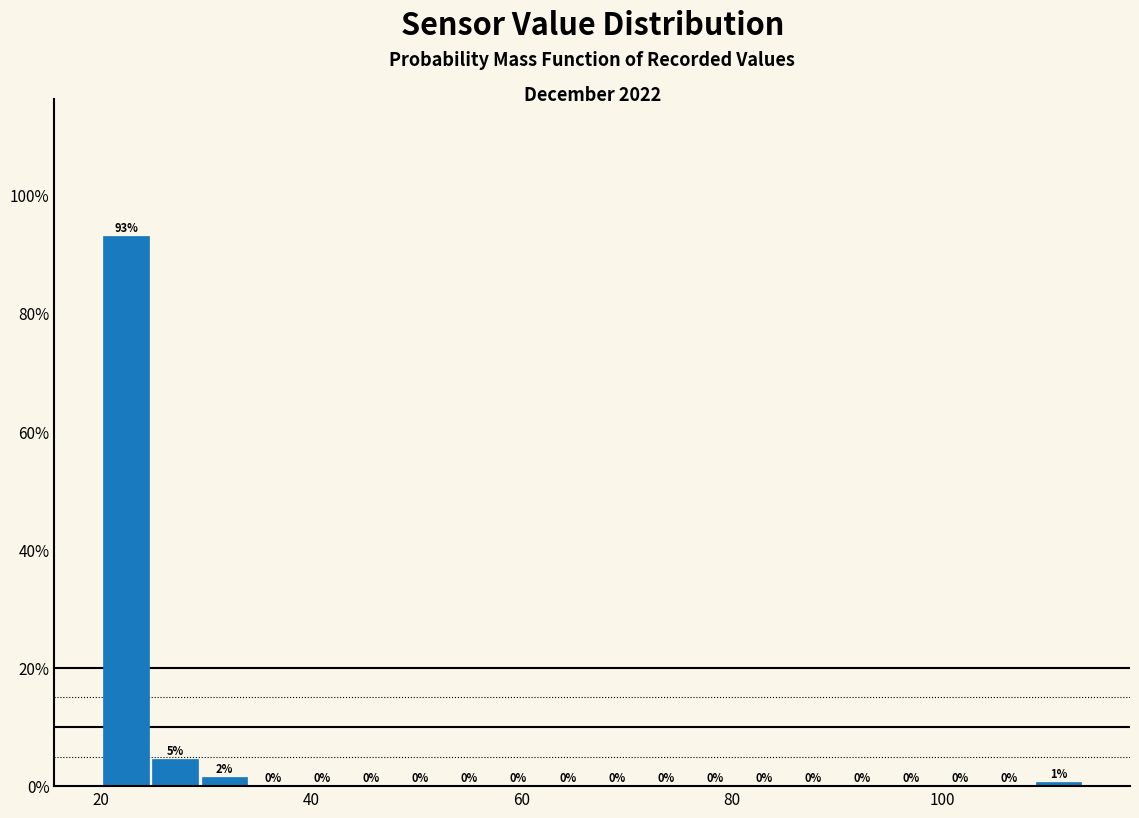

Around what value on the x-axis is the tallest bar? Give the approximate position of its centre, as read against the axis.

22